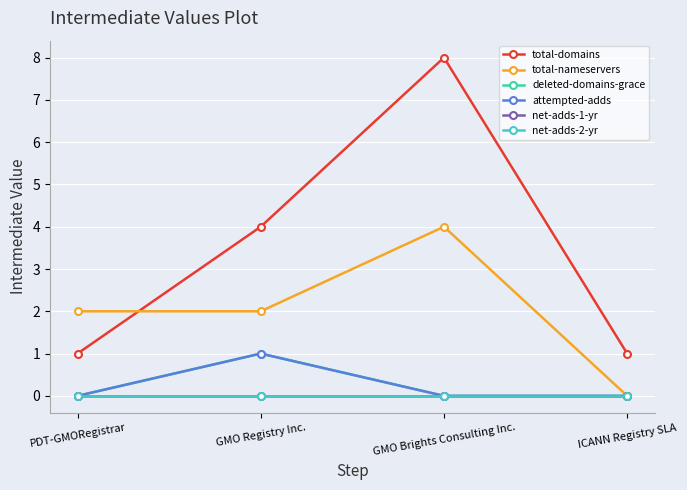

The total-domains series shows 4 at GMO Registry Inc.. True or false?

True